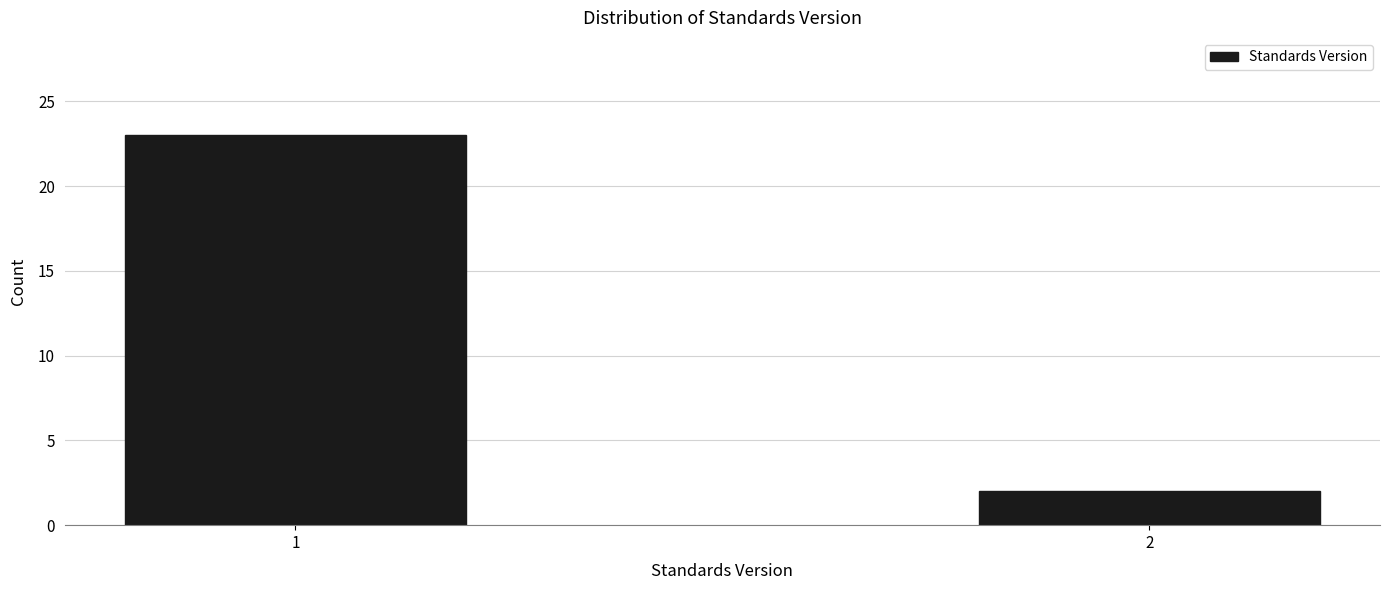

Reading left to right, extract all data points from this chart.

23	2